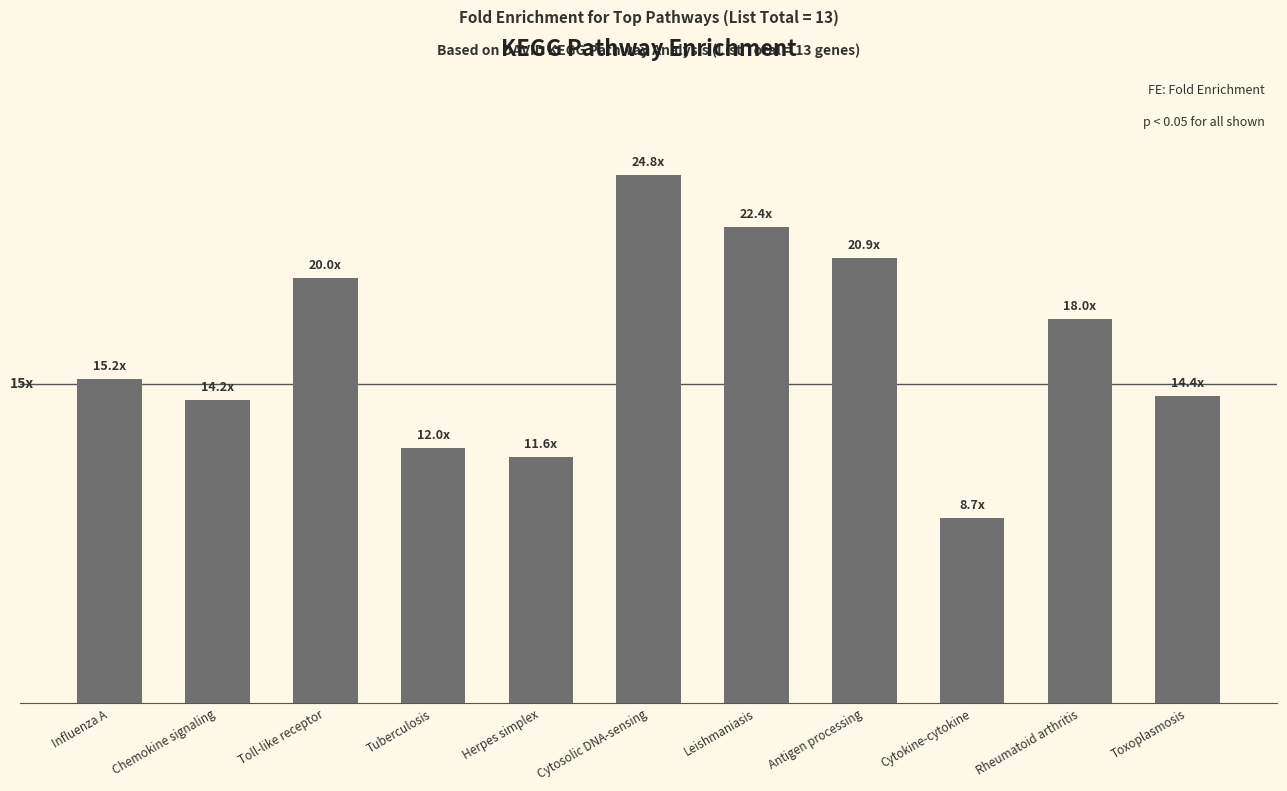

Does the chart contain any negative values?

No